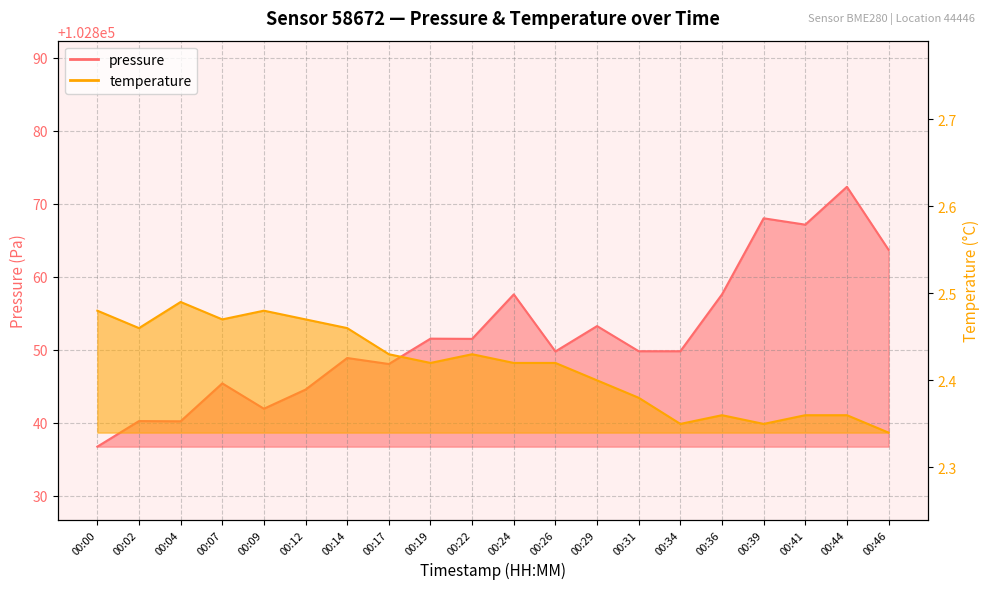

True or false: pressure and temperature cross at least once.

False